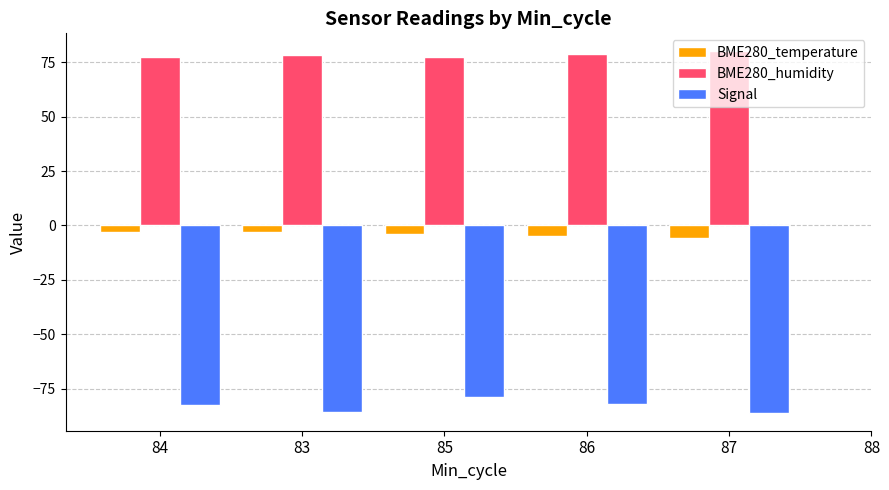

What are all the series names shown in the legend?

BME280_temperature, BME280_humidity, Signal